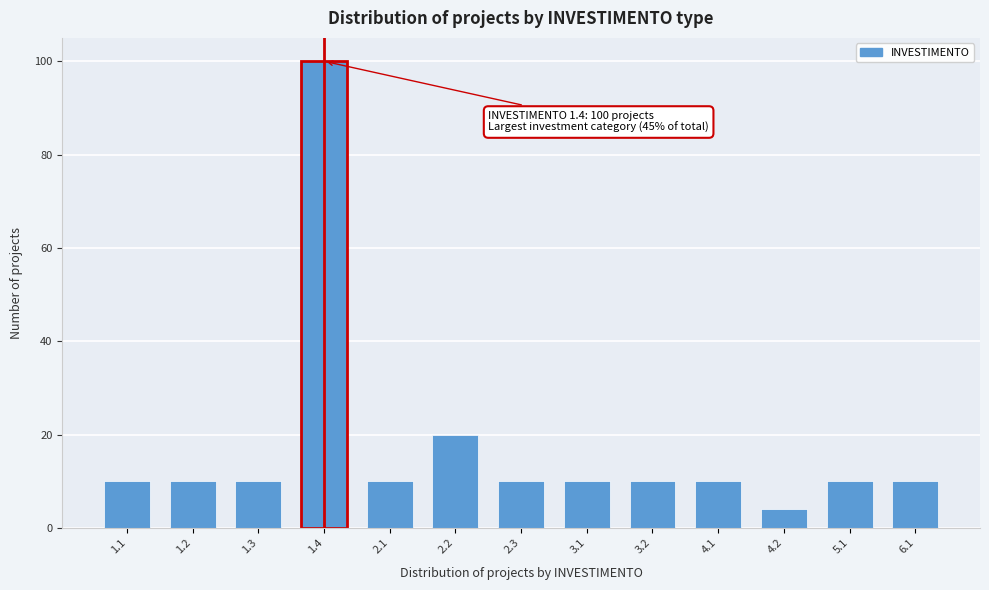

Reading left to right, list all the values displayed in this chart.

1.1=10	1.2=10	1.3=10	1.4=100	2.1=10	2.2=20	2.3=10	3.1=10	3.2=10	4.1=10	4.2=4	5.1=10	6.1=10